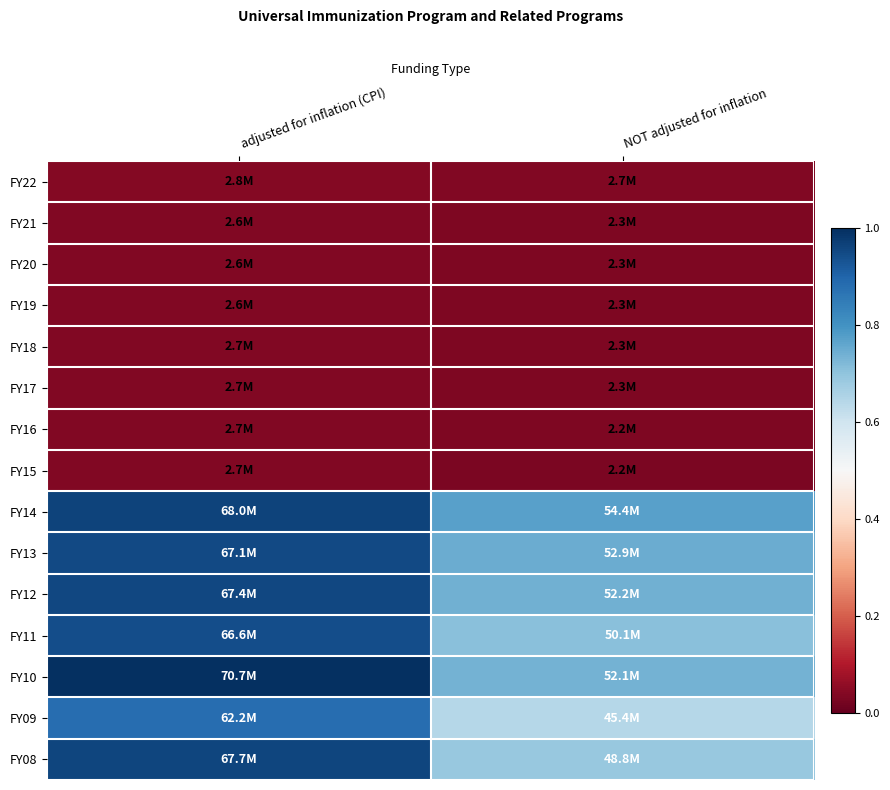

Rank the series by their maximum value, from highest to lowest.

FY10, FY14, FY08, FY12, FY13, FY11, FY09, FY22, FY16, FY17, FY15, FY18, FY19, FY20, FY21